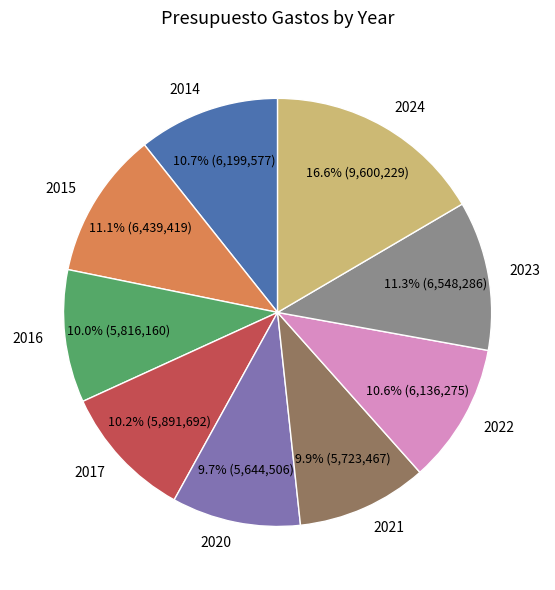

True or false: 2024 accounts for 17% of the total.

True